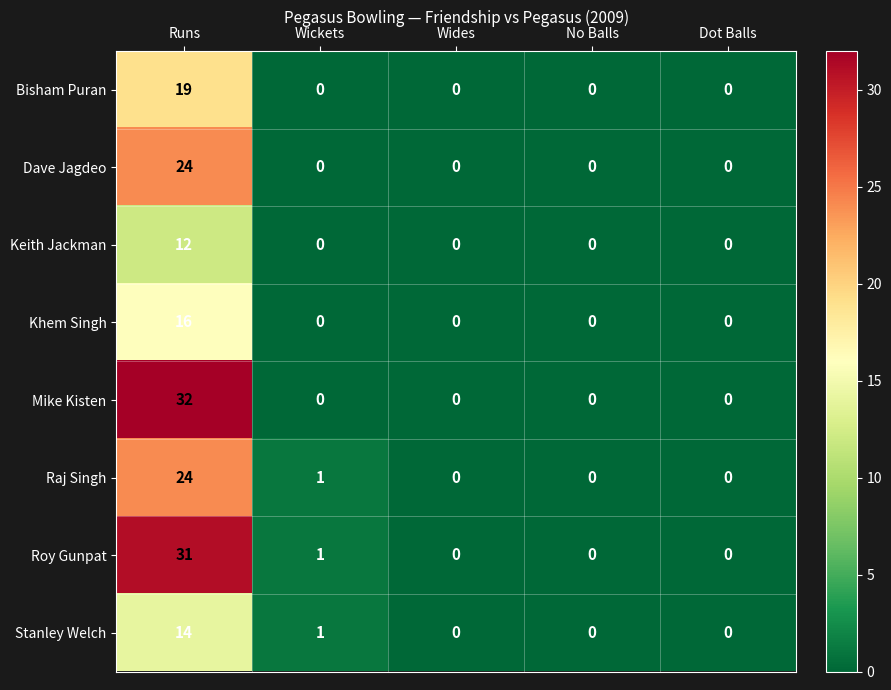

Which category has the highest value in the Bisham Puran series?

Runs